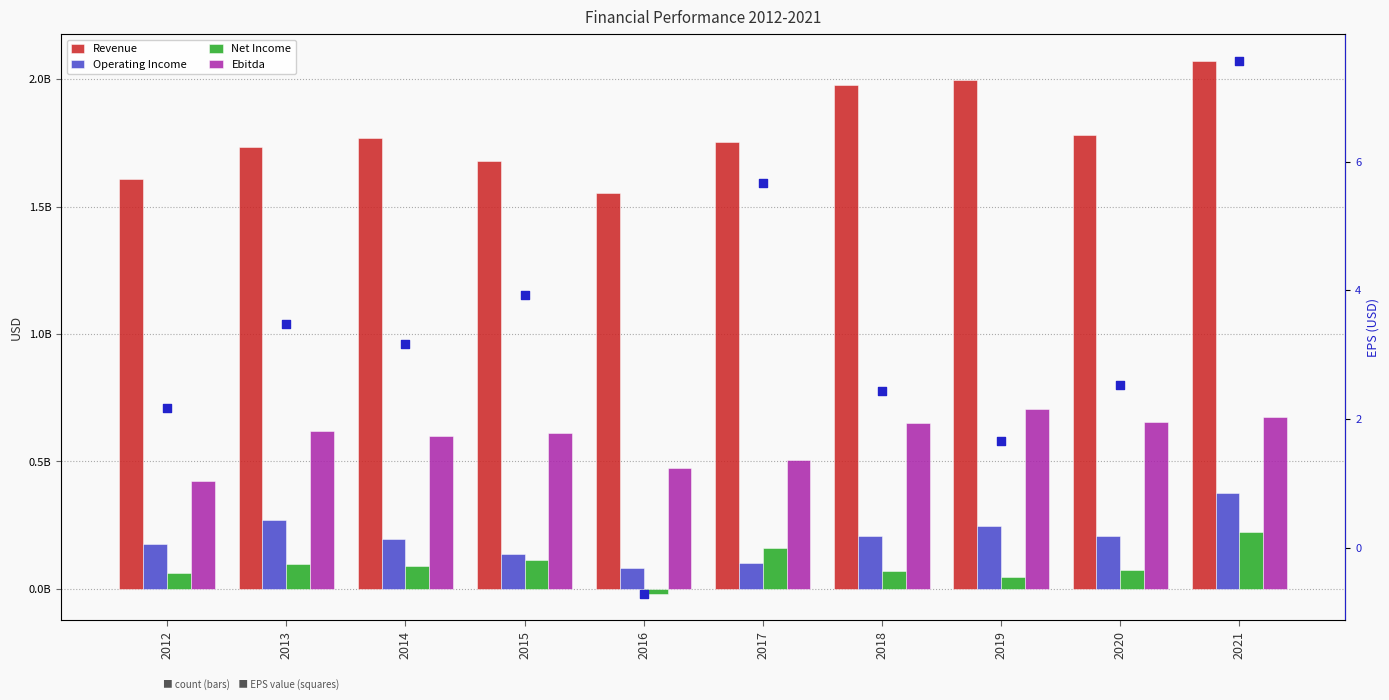

What is the total value across all series at 2013?

2724600003.5